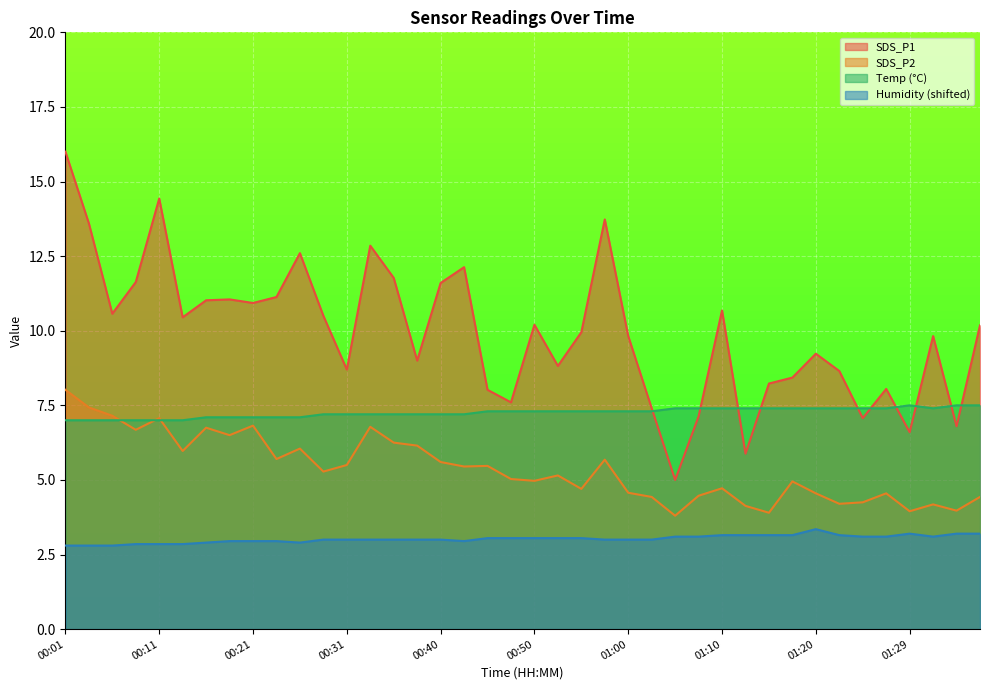

True or false: SDS_P1 has a value of 9.0 at 00:38.

True